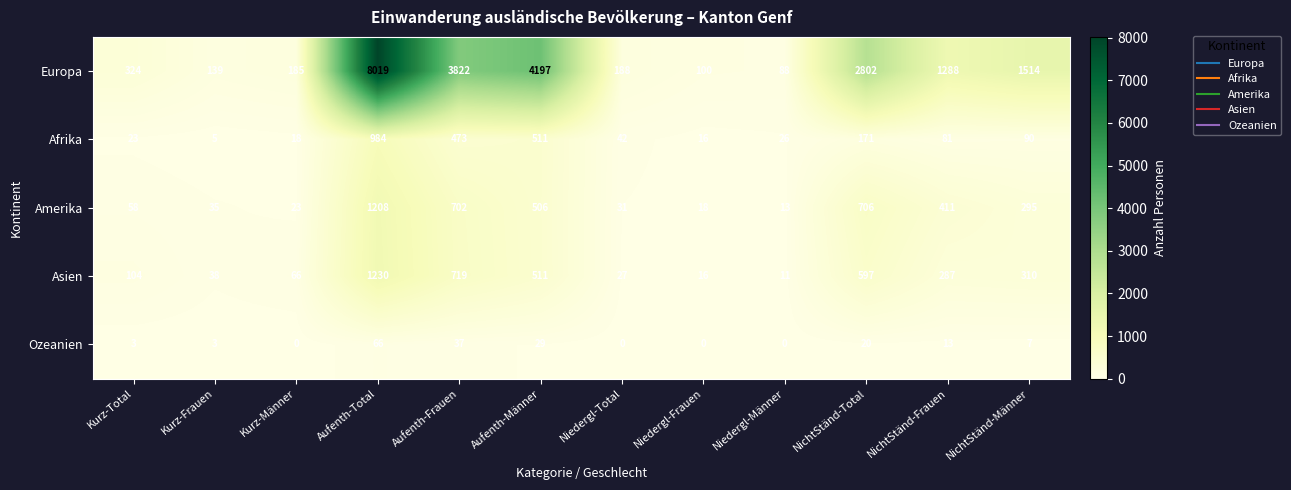

What is the total value across all series at NichtStänd-Total?

4296